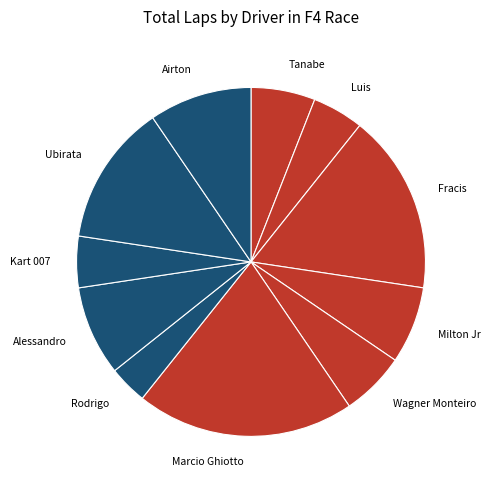

Is it true that Marcio Ghiotto is 30% of the pie?

False